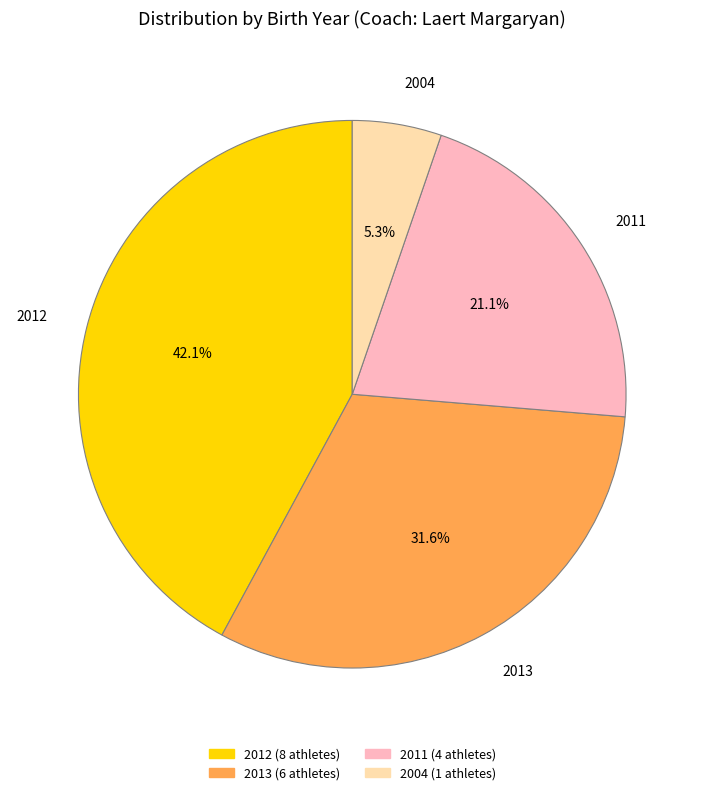

Is there a majority slice in this chart?

No